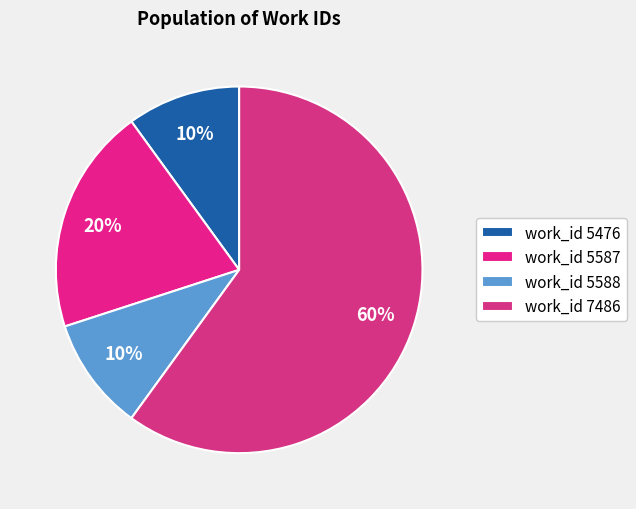

Which slice is the largest?

work_id 7486